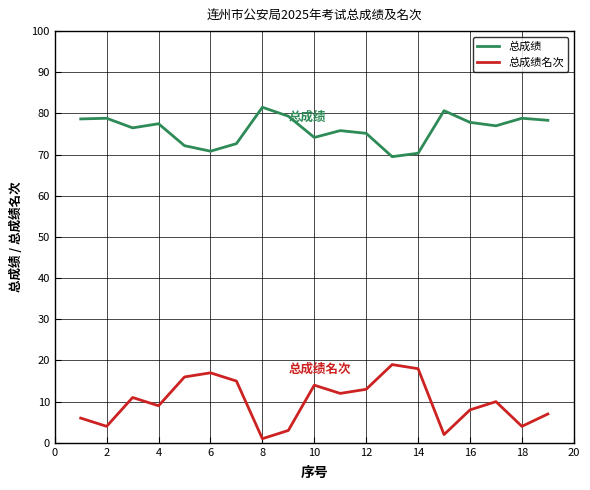

What is the minimum value shown in the chart?

1.0